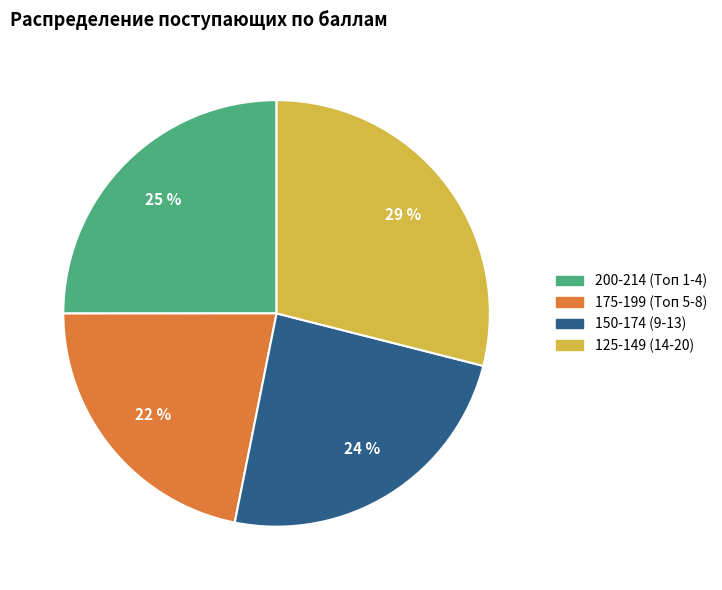

Is there a majority slice in this chart?

No